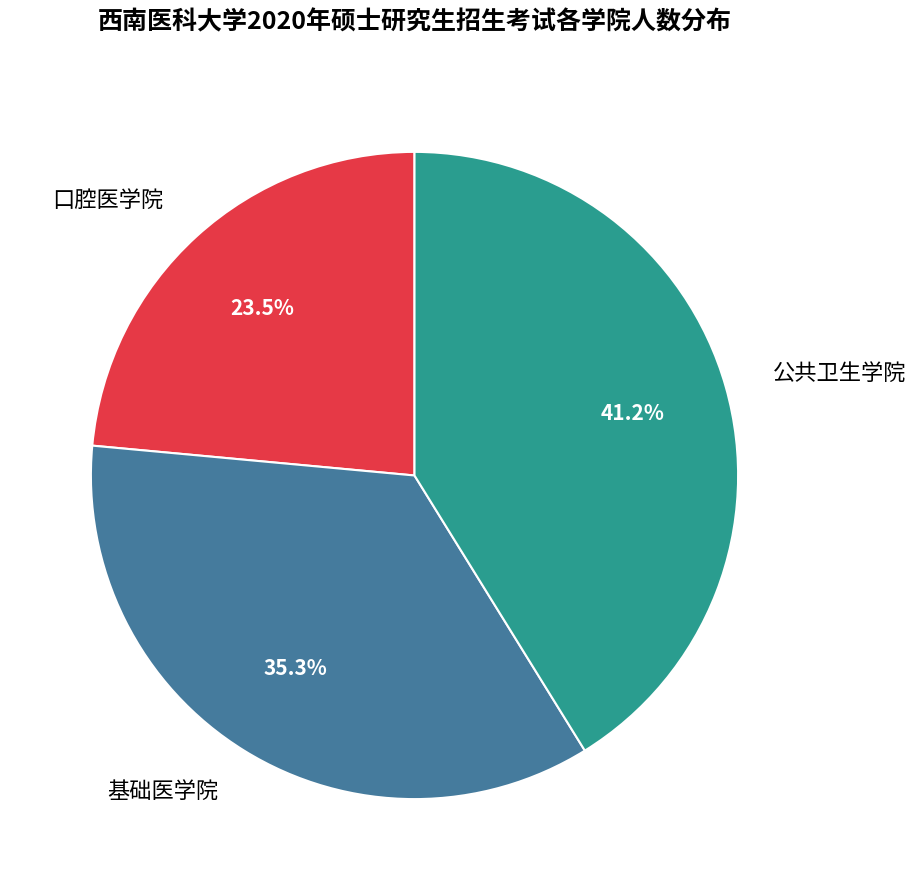

Is there any slice that represents more than half of the pie?

No